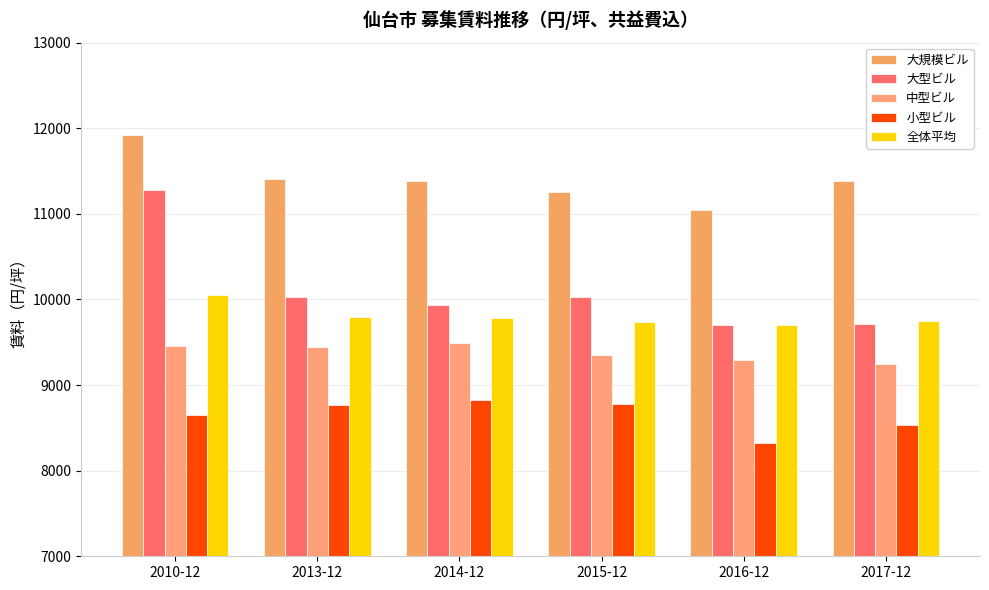

Which series has the largest total across all categories?

大規模ビル